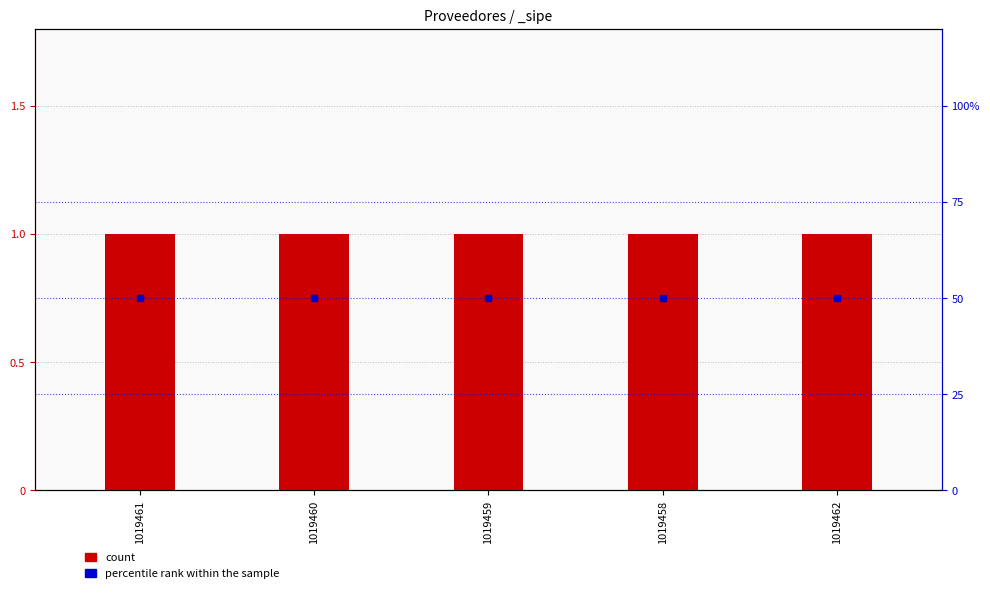

Read the percentile rank within the sample value at 1019461.

50